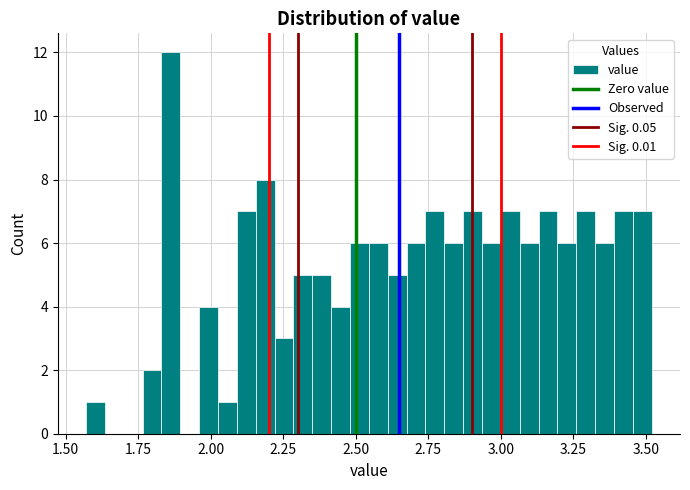

Read against the x-axis, roughly where is the centre of the tallest bar?

1.85